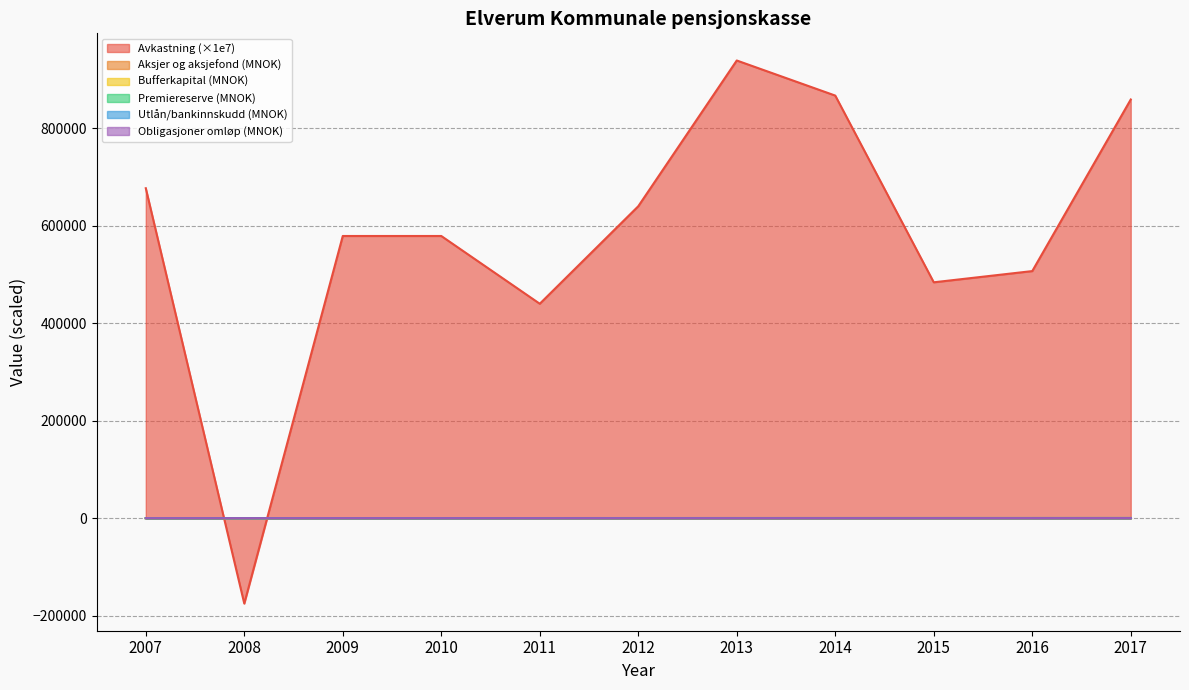

Reading left to right, list all the values displayed in this chart.

Avkastning: 2007=677000.0	2008=-175000.0	2009=579000.0	2010=579000.0	2011=440000.0	2012=640000.0	2013=939000.0	2014=867000.0	2015=484000.0	2016=507000.0	2017=859000.0
Aksjer og aksjefond: 2007=52.3	2008=36.2	2009=71.1	2010=81.2	2011=133.0	2012=146.7	2013=188.7	2014=224.3	2015=253.3	2016=257.6	2017=307.2
Bufferkapital: 2007=24.8	2008=31.7	2009=31.3	2010=195.1	2011=72.9	2012=88.9	2013=117.6	2014=159.7	2015=180.1	2016=193.3	2017=242.5
Premiereserve: 2007=282.9	2008=315.3	2009=359.4	2010=391.7	2011=436.6	2012=482.3	2013=534.5	2014=569.5	2015=609.9	2016=620.3	2017=691.1
Utlan fordringer og bankinnskudd: 2007=6.8	2008=19.6	2009=8.3	2010=12.2	2011=50.5	2012=105.1	2013=130.8	2014=148.6	2015=140.3	2016=141.4	2017=144.4
Obligasjoner omlov: 2007=181.5	2008=141.8	2009=209.3	2010=199.4	2011=164.2	2012=196.3	2013=218.3	2014=286.7	2015=328.0	2016=339.1	2017=413.0